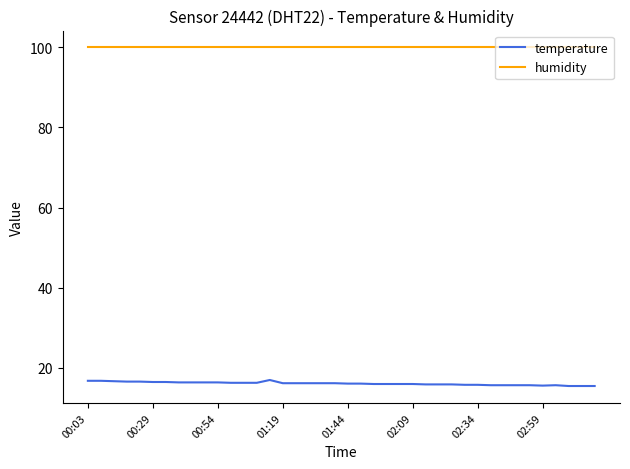

What is the minimum value shown in the chart?

15.5